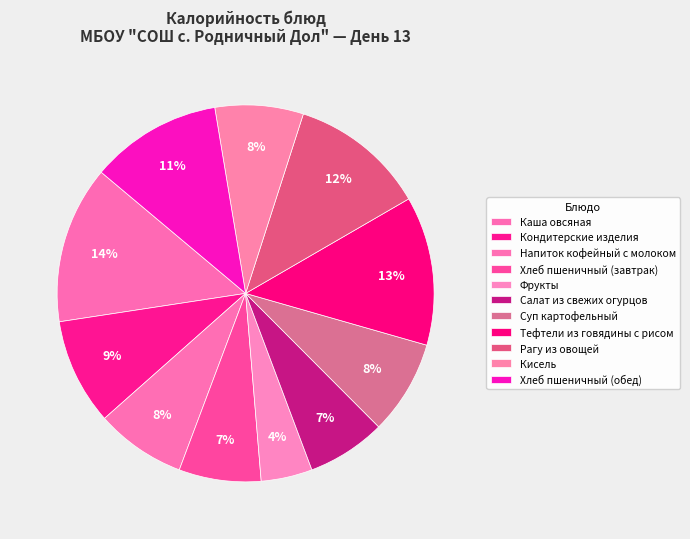

What is the change in value from Суп картофельный to Хлеб пшеничный (обед)?

+48.7